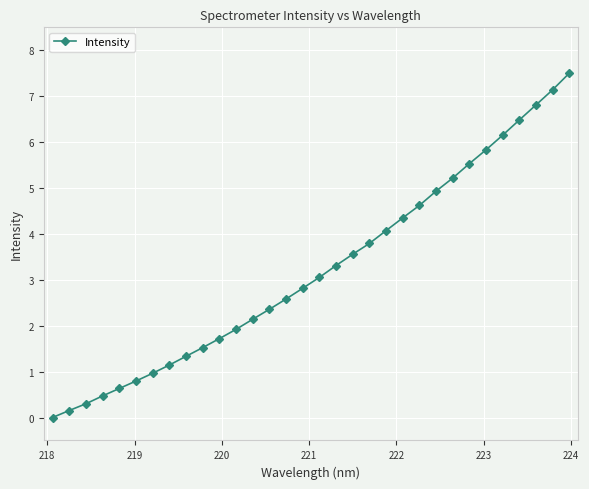

What is the value of the 27th point from the left?

5.8